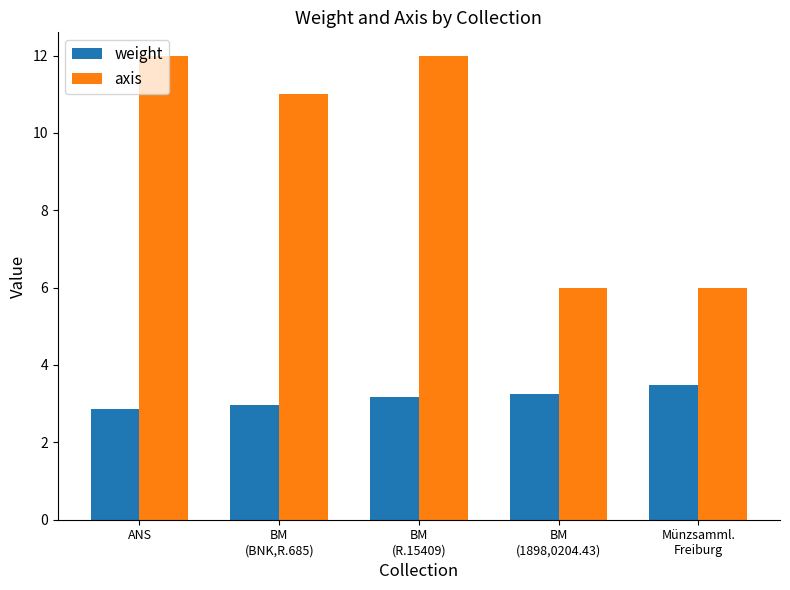

The axis series shows 2.7 at BM
(BNK,R.685). True or false?

False